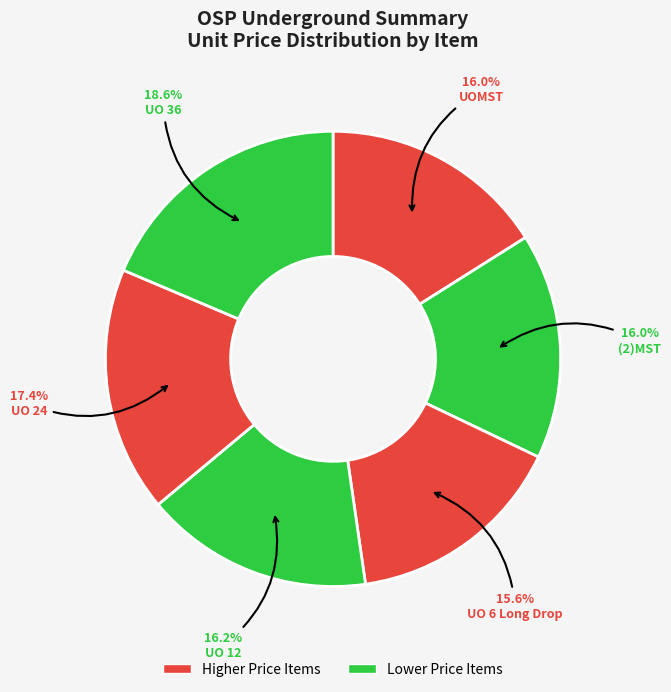

How many slices are in this pie chart?

6